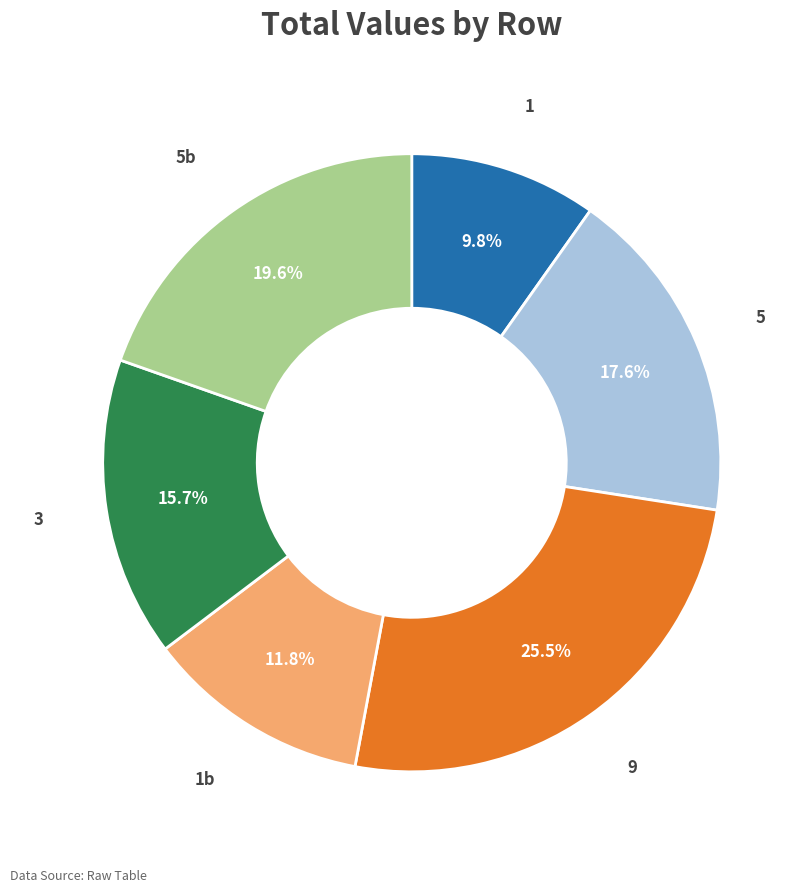

What is the ratio of the value at 3 to the value at 9?

0.6